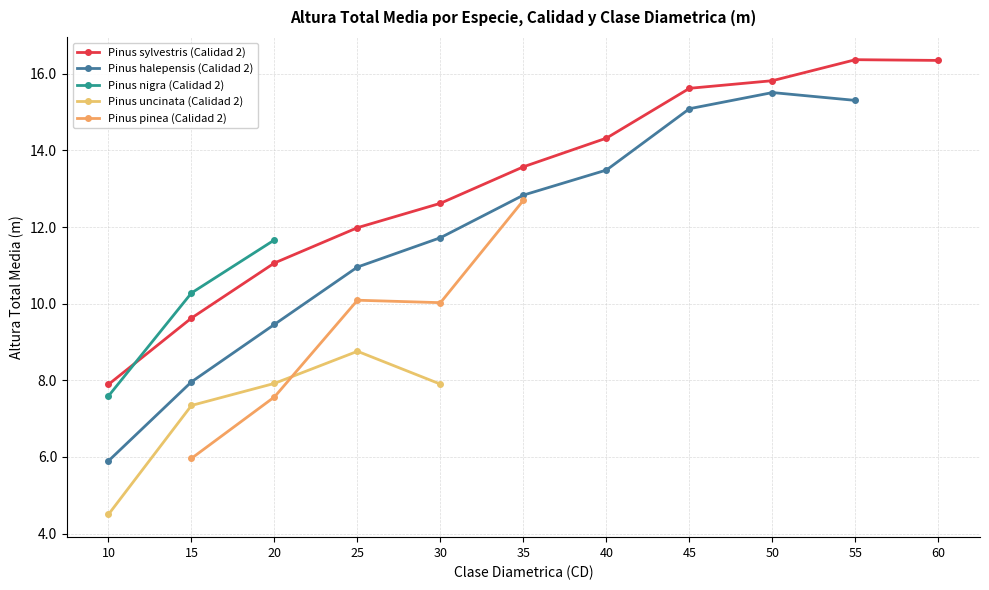

What is the difference between the highest and lowest values at 20?

4.1